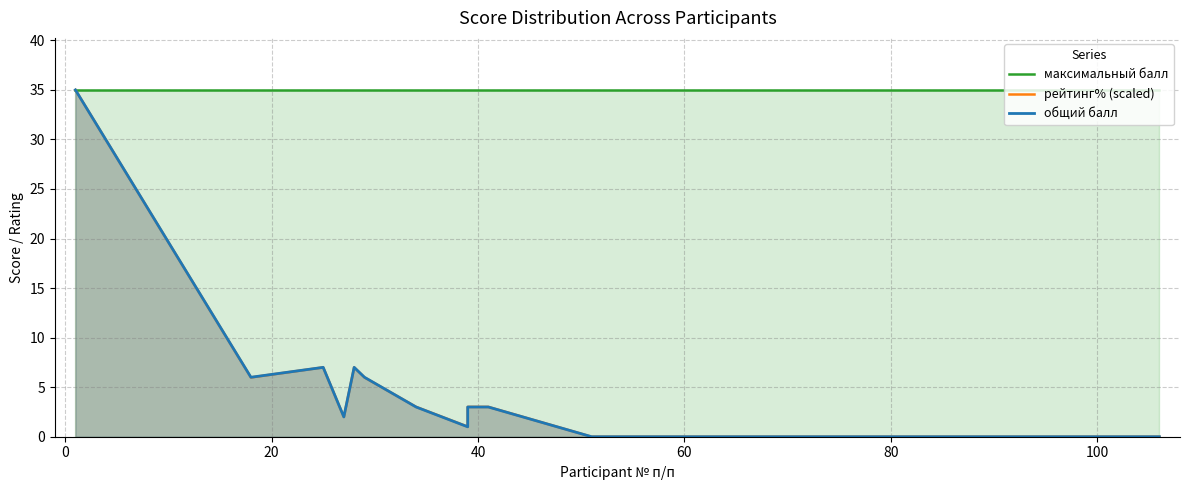

True or false: максимальный балл and рейтинг% (scaled) cross at least once.

False